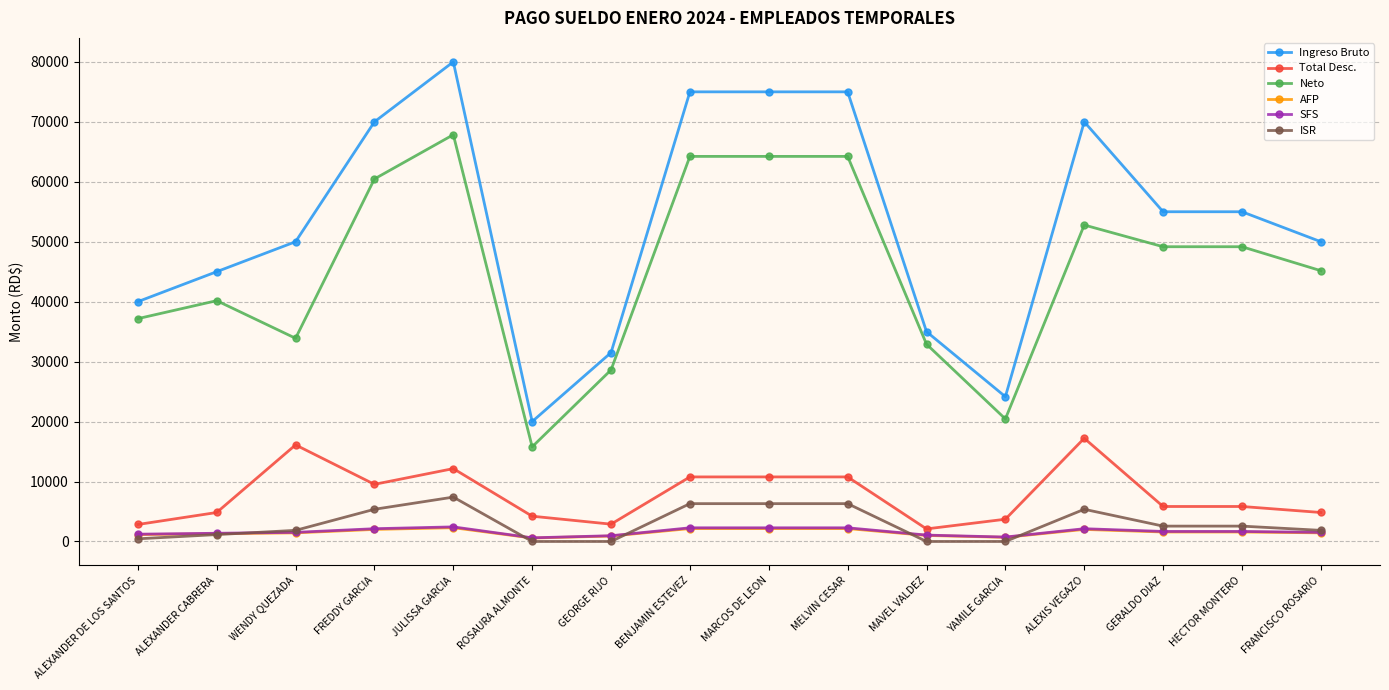

At which category is the sum across all series the highest?

JULISSA GARCIA